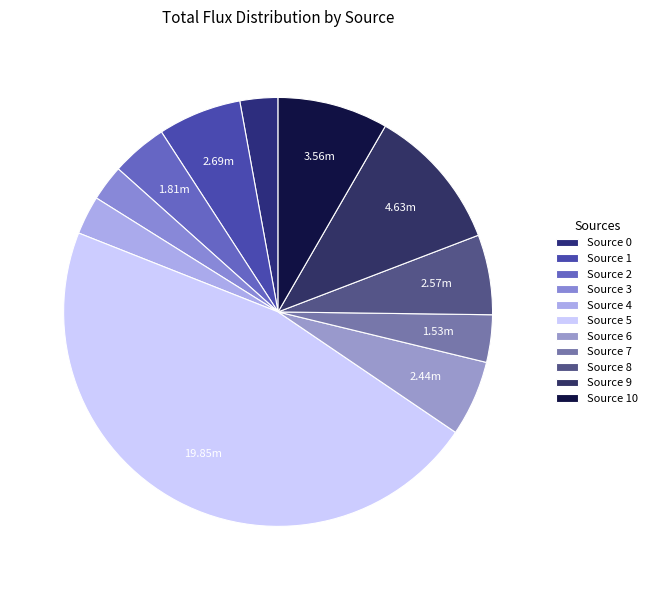

How many slices are in this pie chart?

11